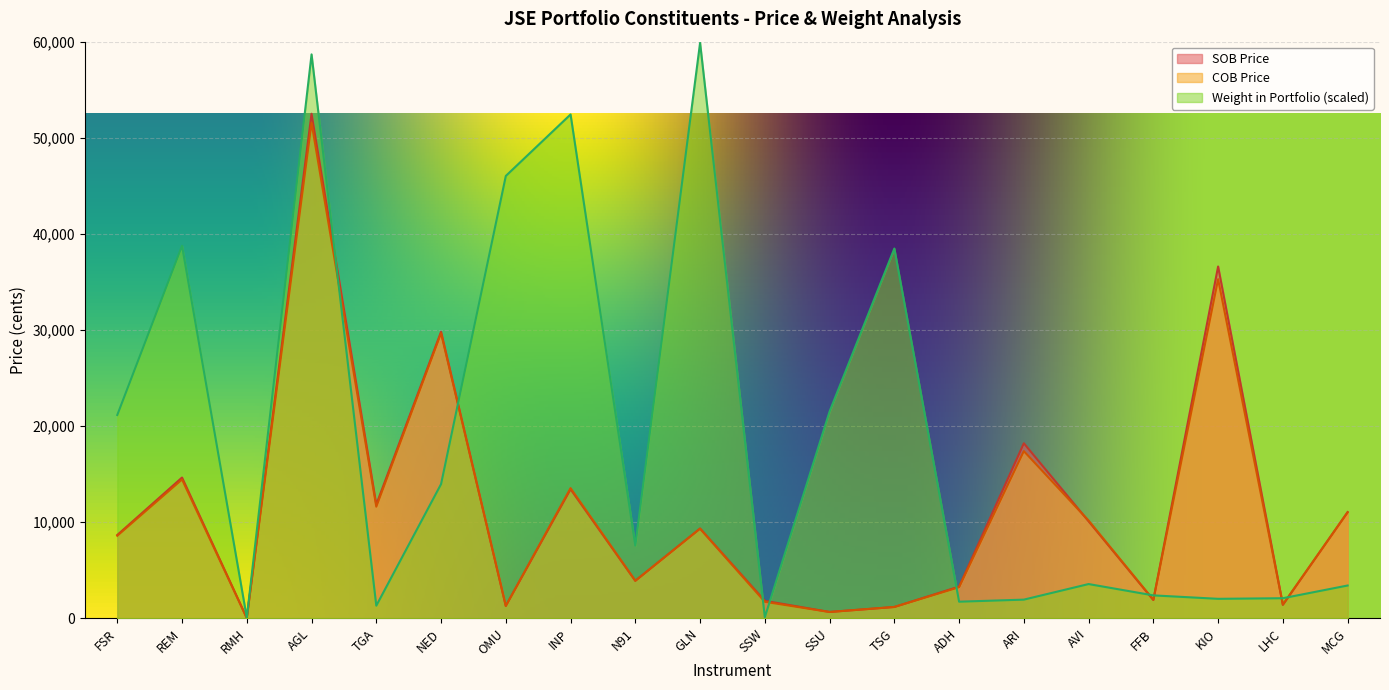

Does the chart display data point markers on the line(s)?

No